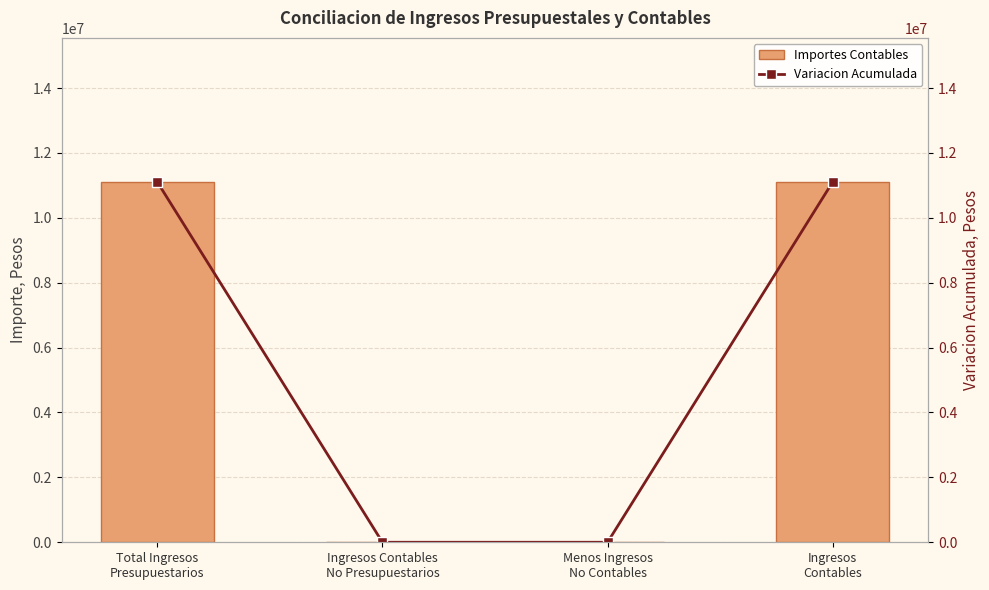

What is the value of the Variacion Acumulada bar at the 1st from the left?

11104054.9